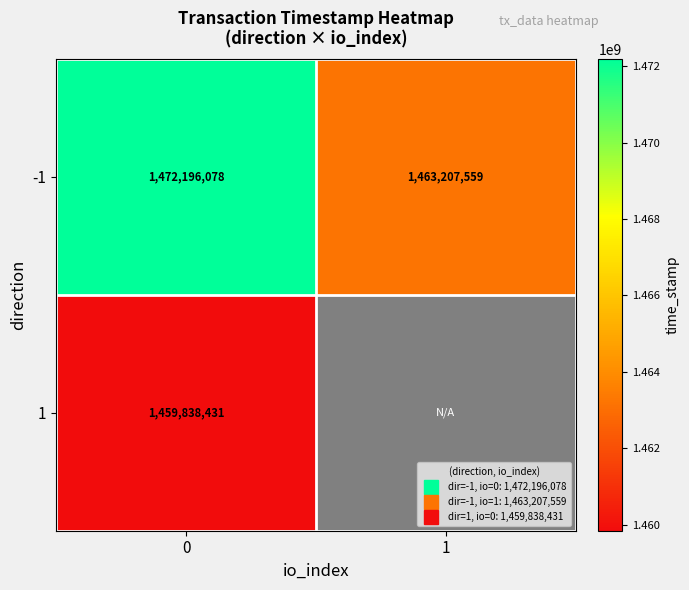

The 1 series shows 2010079588.5 at 0. True or false?

False